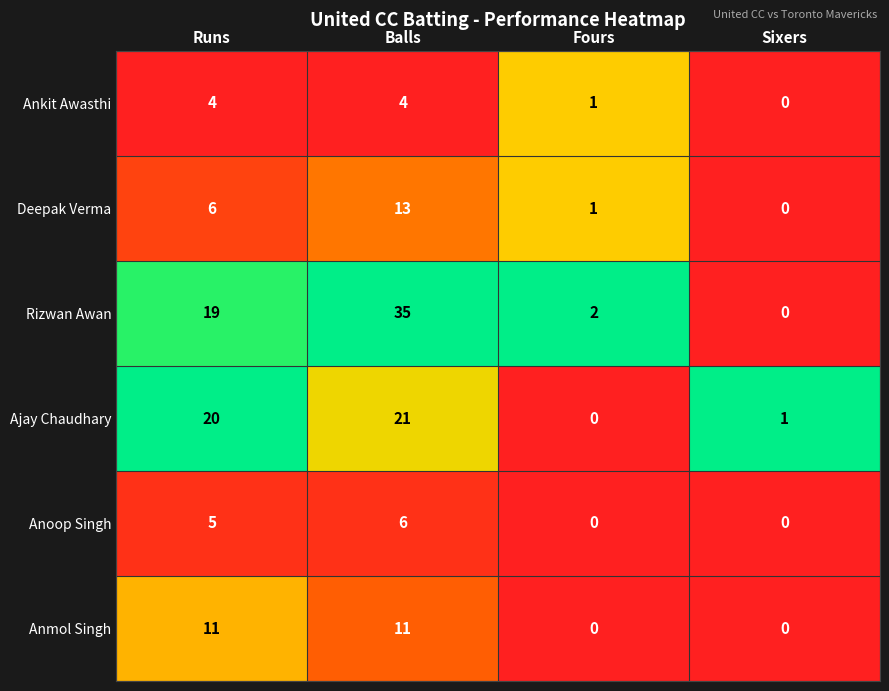

Which series changed the most between Fours and Sixers?

Rizwan Awan